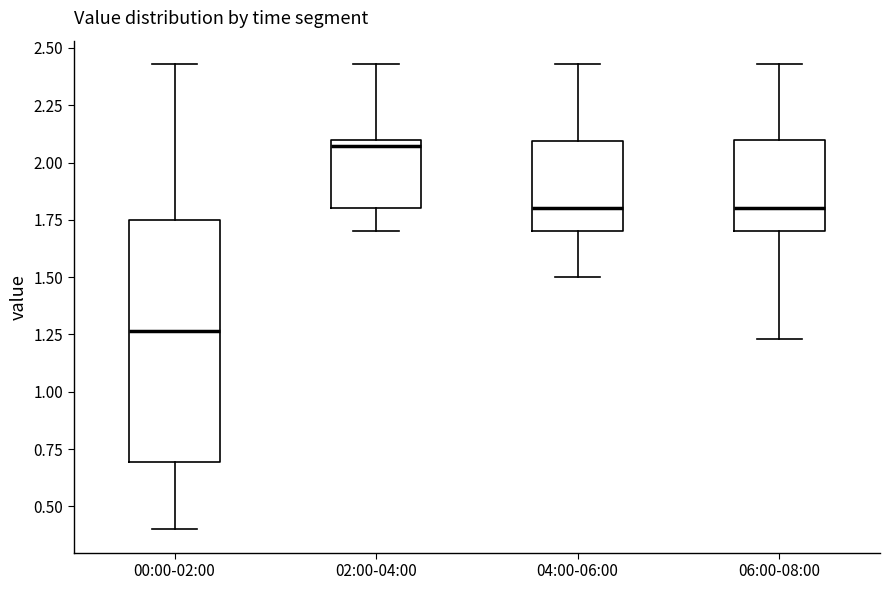

Where does the upper whisker of the box for 06:00-08:00 end on the y-axis? The values are not printed on the chart, so give them approximately, as read against the axis.

2.45